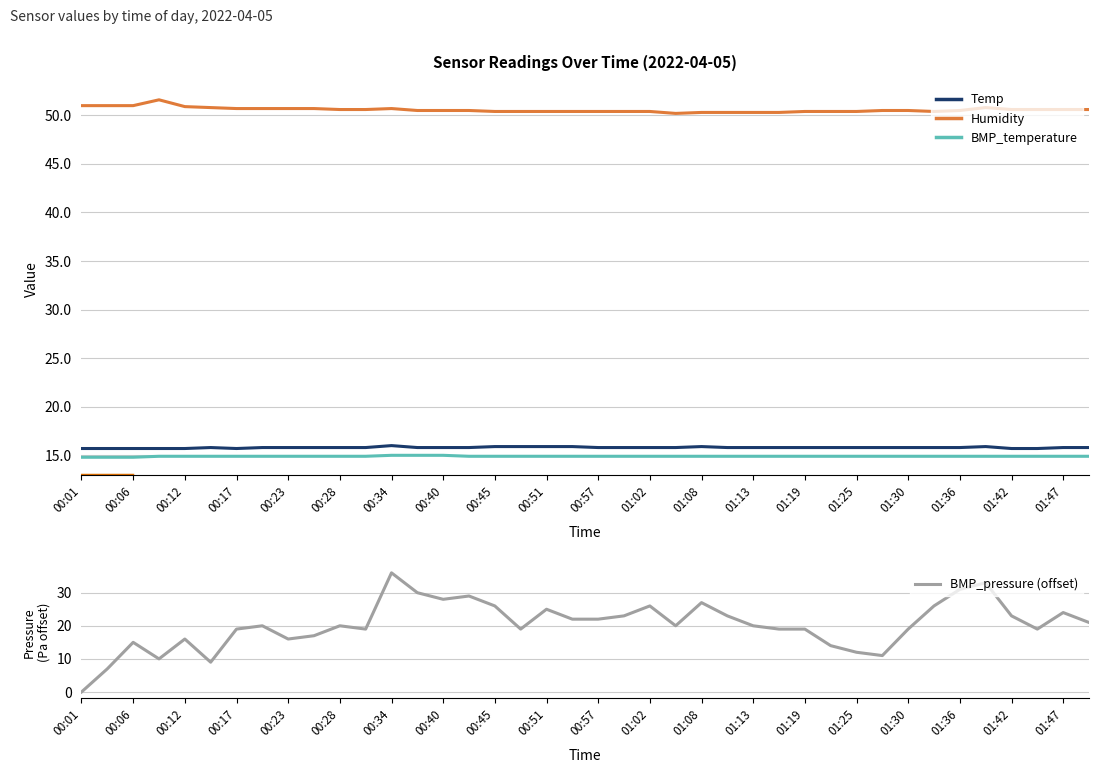

What is the difference between the second highest and minimum values in the Temp series?

0.2